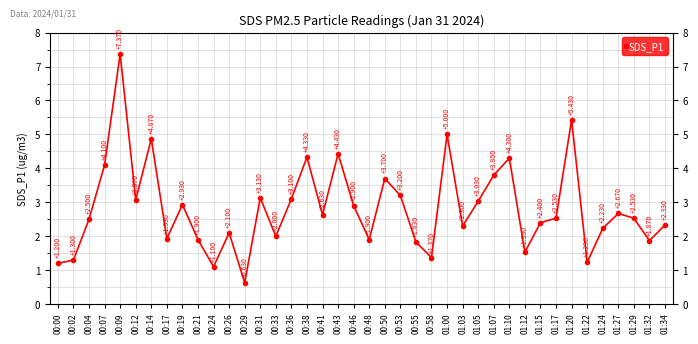

Which label corresponds to the smallest value in the chart?

00:29